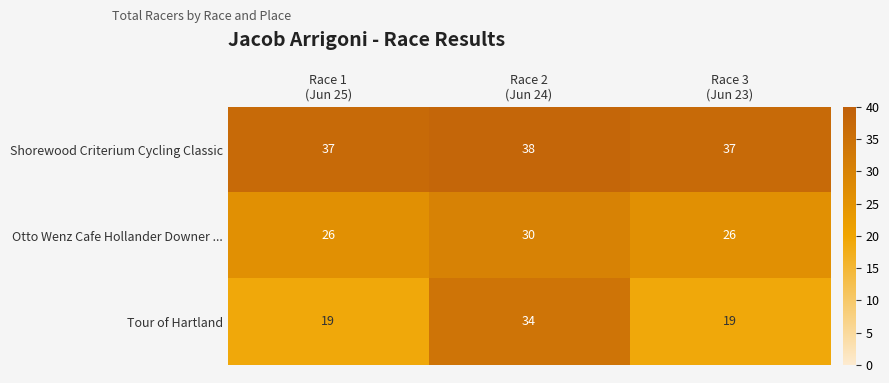

Rank the series by their average value, from lowest to highest.

Tour of Hartland, Otto Wenz Cafe Hollander Downer ..., Shorewood Criterium Cycling Classic